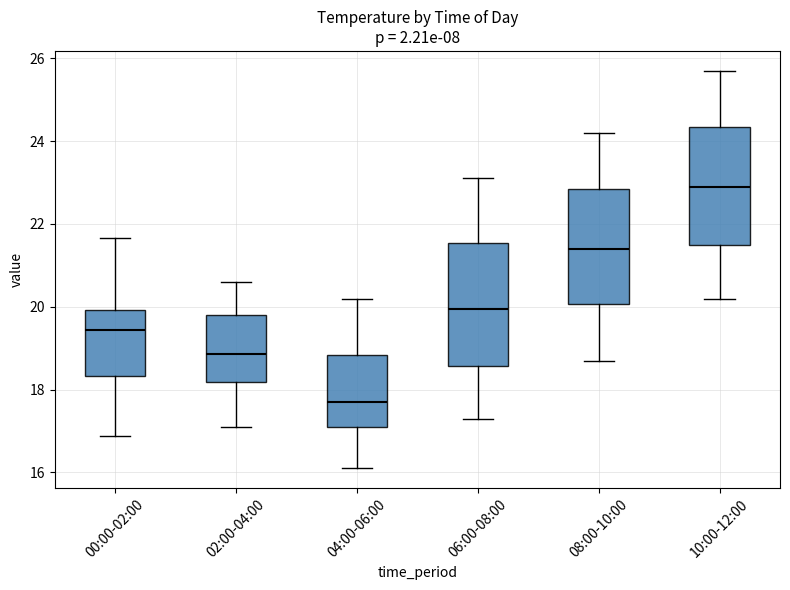

Where does the lower whisker of the box for 04:00-06:00 end on the y-axis? The values are not printed on the chart, so give them approximately, as read against the axis.

16.2